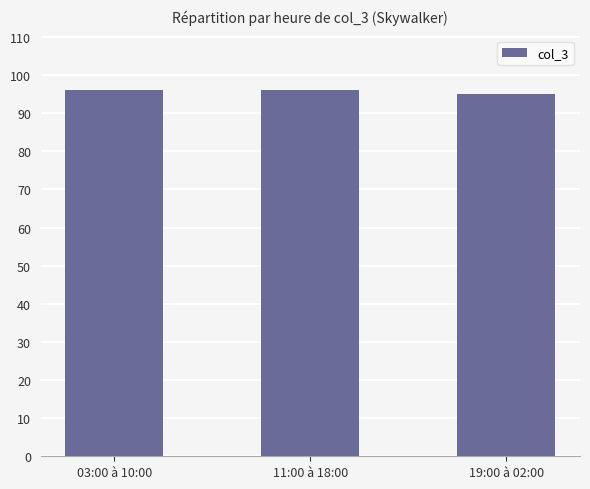

The chart shows a value of 32 at 03:00 à 10:00. True or false?

False